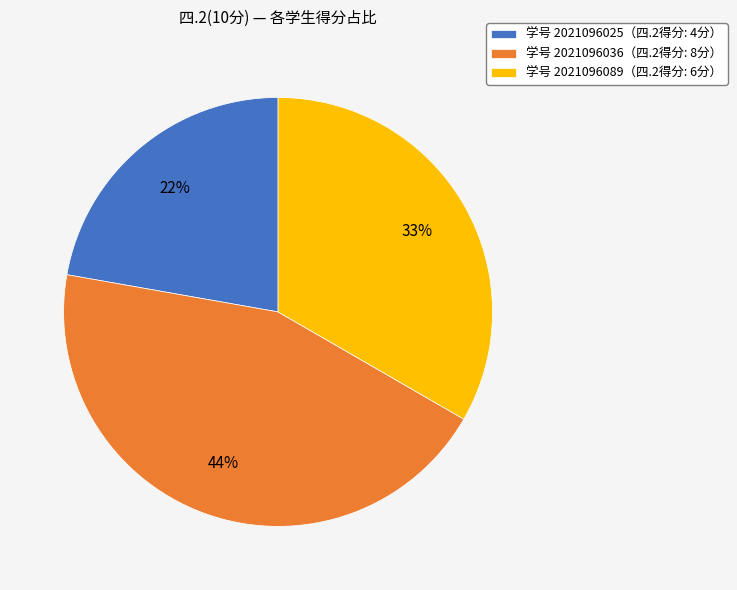

Is the sum of 学号 2021096036（四.2得分: 8分） and 学号 2021096025（四.2得分: 4分） greater than half?

Yes